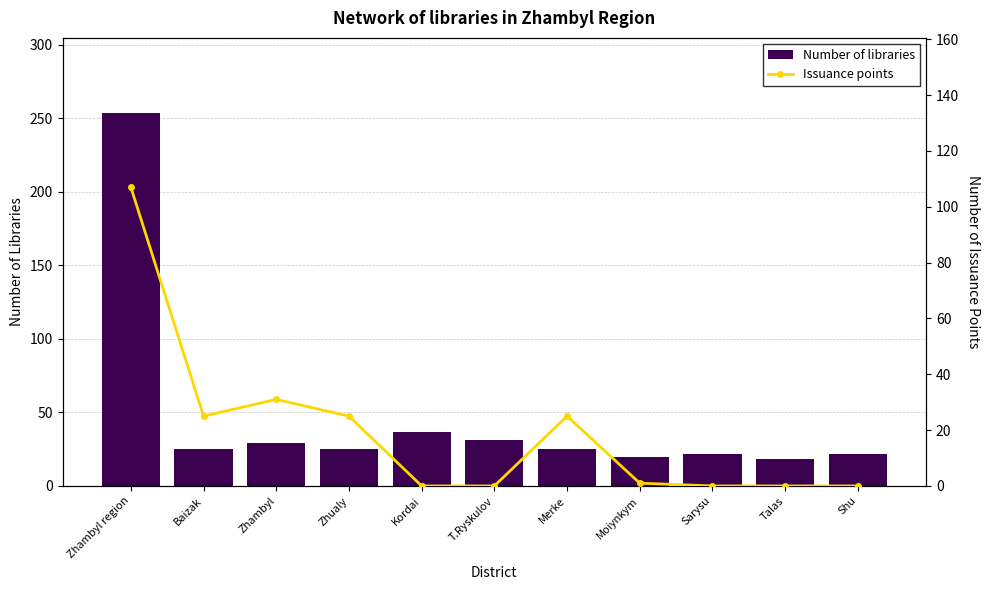

Where is Number of libraries nearest to the value 136?

Kordai